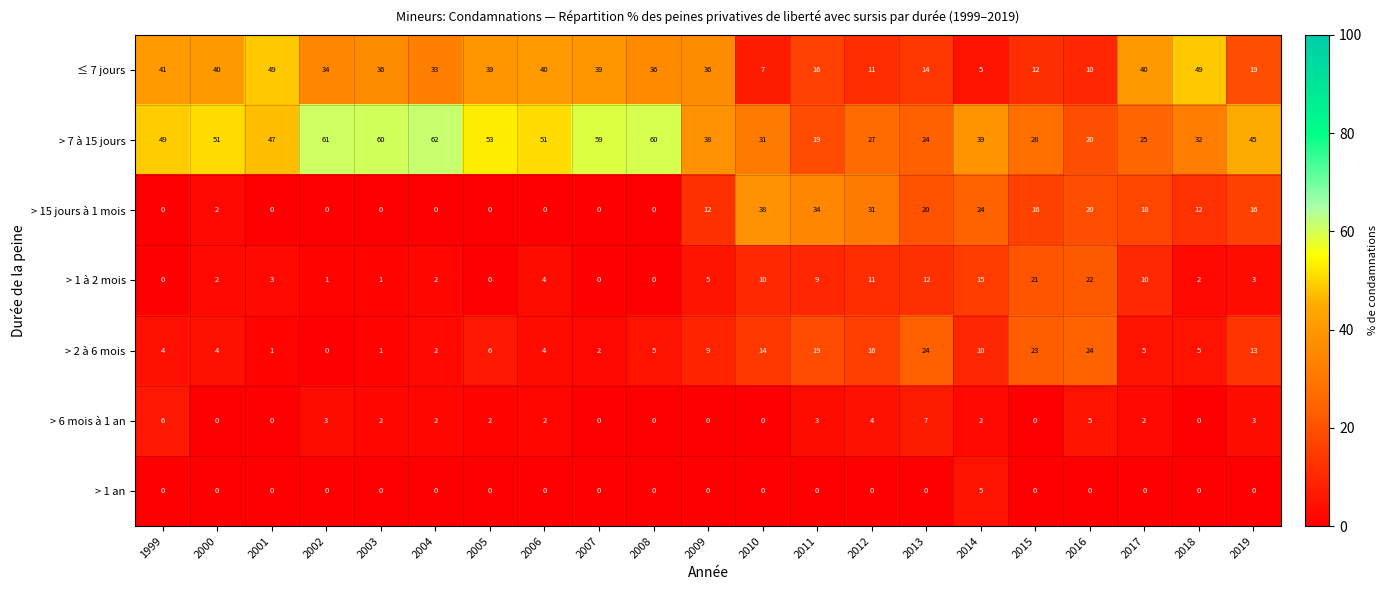

The > 2 à 6 mois series shows 26 at 2012. True or false?

False